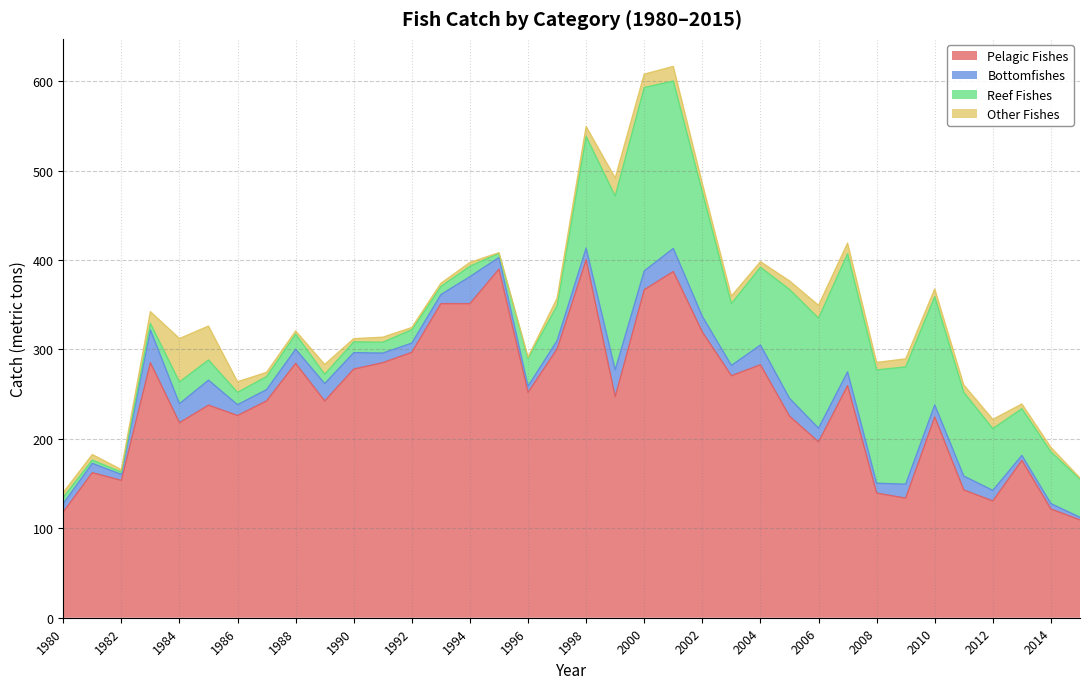

Reading left to right, extract all data points from this chart.

Pelagic Fishes: 1980=118.2	1981=162.2	1982=153.6	1983=285.1	1984=218.0	1985=237.7	1986=226.1	1987=242.4	1988=284.4	1989=242.3	1990=278.0	1991=285.2	1992=296.8	1993=351.2	1994=351.2	1995=389.8	1996=251.9	1997=300.4	1998=400.2	1999=247.2	2000=366.7	2001=387.1	2002=319.4	2003=270.6	2004=282.8	2005=225.4	2006=196.6	2007=259.5	2008=139.4	2009=133.8	2010=224.5	2011=142.9	2012=130.6	2013=176.0	2014=121.6	2015=109.4
Bottomfishes: 1980=9.4	1981=10.5	1982=6.6	1983=36.7	1984=21.3	1985=27.9	1986=12.1	1987=12.6	1988=15.9	1989=19.4	1990=18.4	1991=10.7	1992=10.3	1993=10.1	1994=30.2	1995=13.1	1996=7.0	1997=9.4	1998=13.1	1999=30.0	2000=21.1	2001=25.8	2002=17.5	2003=11.5	2004=22.1	2005=19.9	2006=15.4	2007=15.4	2008=11.0	2009=15.6	2010=13.5	2011=15.5	2012=11.9	2013=5.5	2014=6.1	2015=2.9
Reef Fishes: 1980=7.0	1981=3.6	1982=2.6	1983=7.2	1984=24.3	1985=22.6	1986=13.7	1987=14.6	1988=16.8	1989=10.4	1990=12.0	1991=12.1	1992=14.9	1993=9.1	1994=11.6	1995=4.6	1996=30.9	1997=39.0	1998=124.8	1999=194.4	2000=205.0	2001=187.1	2002=139.1	2003=69.1	2004=86.9	2005=121.7	2006=123.0	2007=131.9	2008=126.7	2009=131.1	2010=121.0	2011=93.6	2012=69.0	2013=52.2	2014=57.9	2015=42.6
Other Fishes: 1980=5.3	1981=6.2	1982=2.8	1983=13.2	1984=48.5	1985=37.9	1986=11.9	1987=4.7	1988=3.6	1989=11.0	1990=3.6	1991=5.6	1992=2.5	1993=3.5	1994=4.3	1995=0.7	1996=1.6	1997=8.3	1998=11.2	1999=20.2	2000=14.9	2001=16.4	2002=9.5	2003=8.3	2004=6.3	2005=9.6	2006=14.3	2007=12.0	2008=8.3	2009=9.0	2010=8.7	2011=8.3	2012=10.3	2013=5.3	2014=5.0	2015=1.3